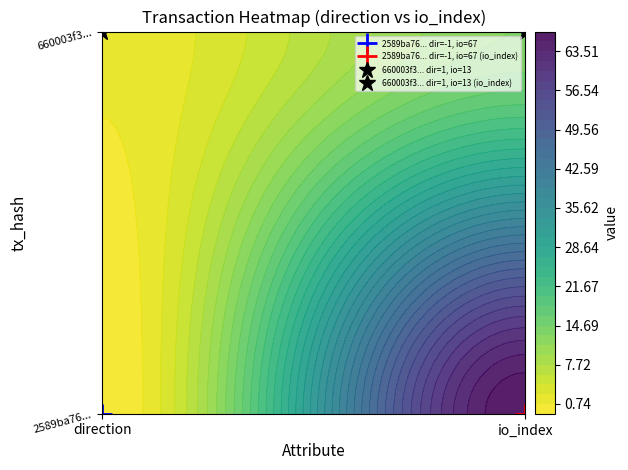

Is the value of 660003f350d94d92904f73d789d07cf22dee98f at 1 greater than the value of 2589ba766f8c2ec0c6c58a0ad64ce9b7ca77f45 at 1?

No